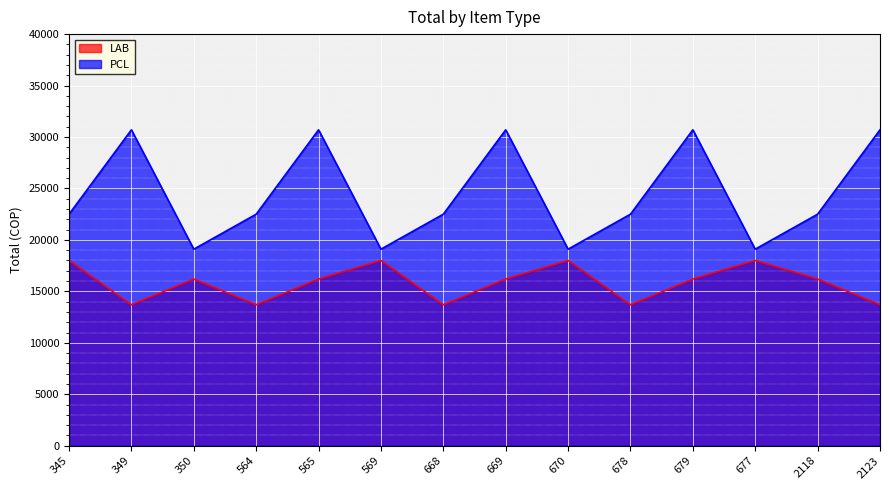

True or false: PCL has a value of 30700 at 2123.

True